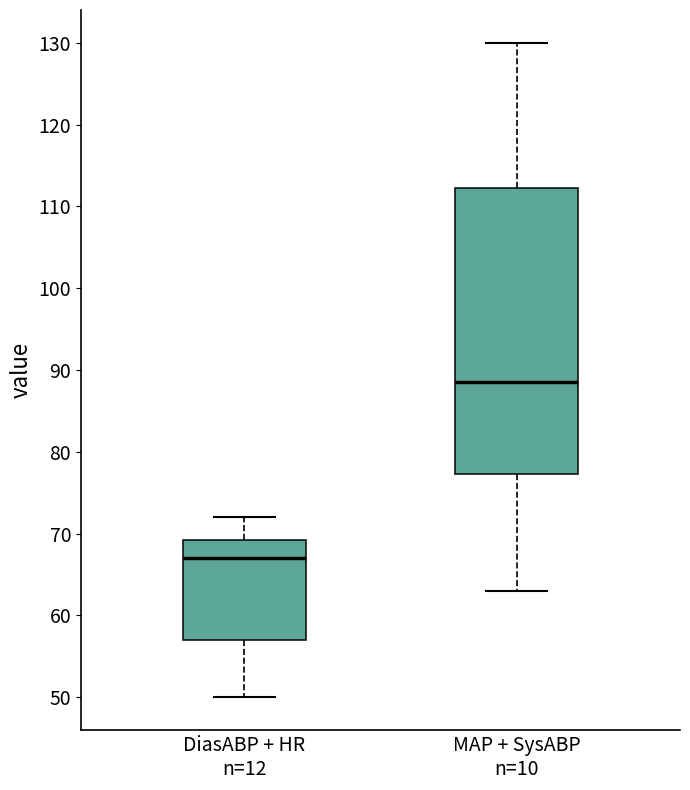

Reading left to right, transcribe this box plot: for each box, give where its median line is, the range the box spans, and where its two whiskers end, as read against the y-axis. The values are not printed on the chart, so give them approximately, as read against the axis.

DiasABP + HR n=12: median 67, box 57 to 69, whiskers 50 to 72
MAP + SysABP n=10: median 89, box 77 to 112, whiskers 63 to 130